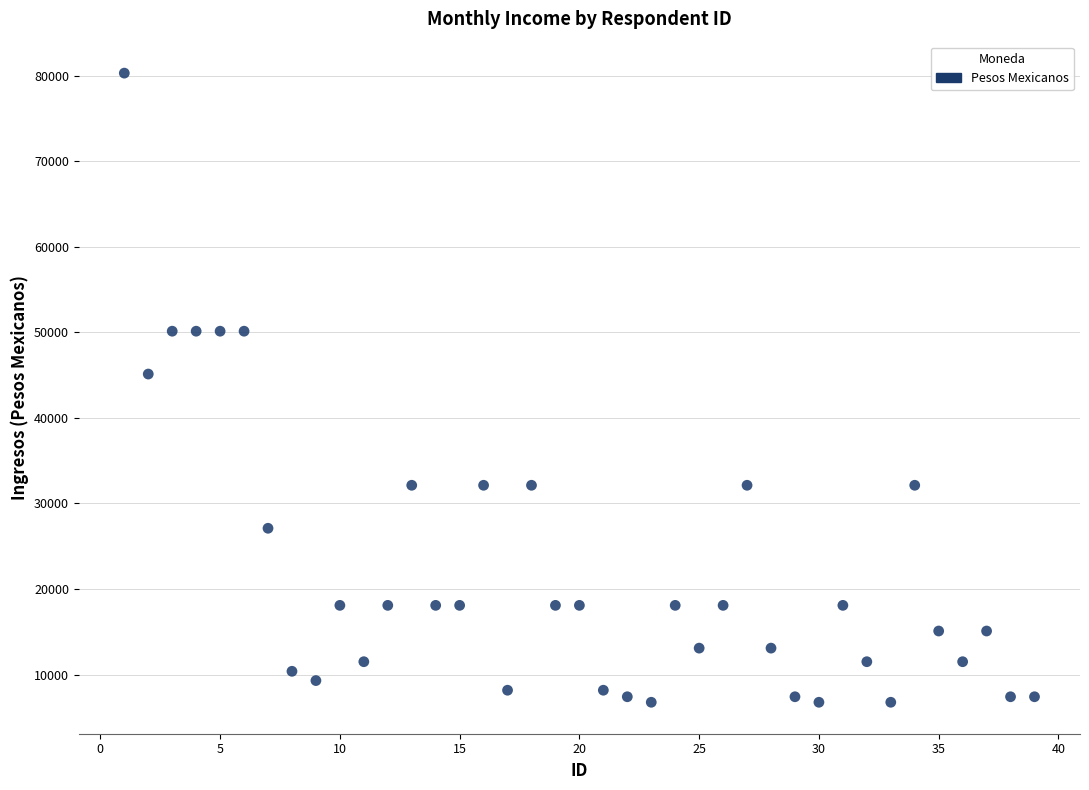

What Y value in the scatter plot is closest to 43524?

45119.1